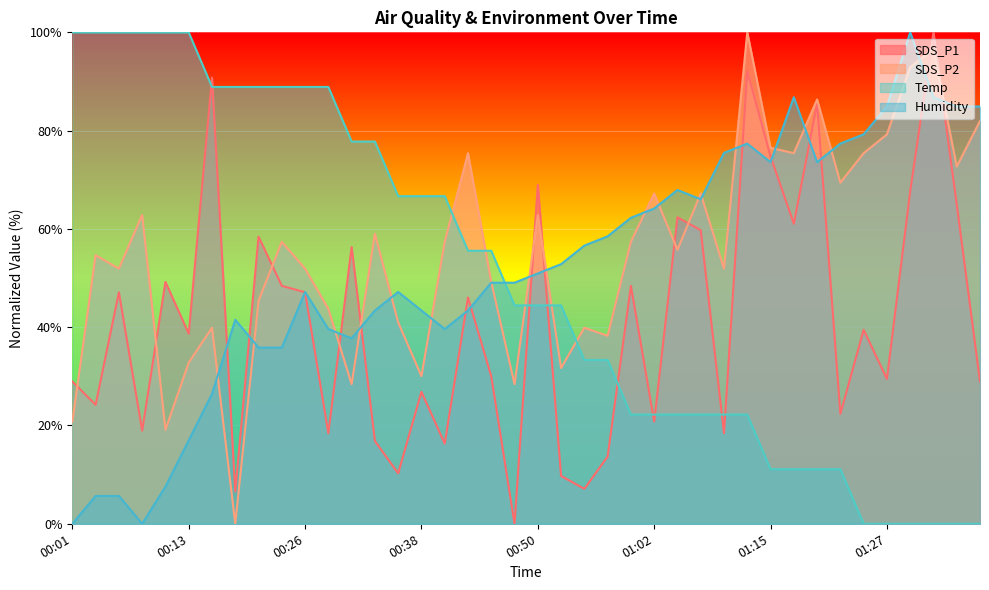

How many data points in Temp are less than 44?

18